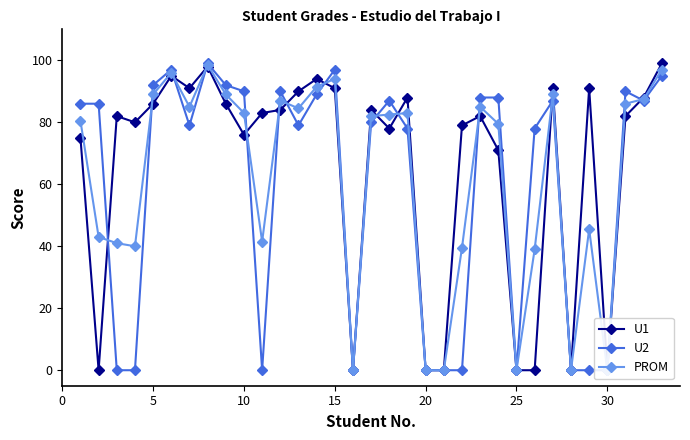

What are all the series names shown in the legend?

U1, U2, PROM